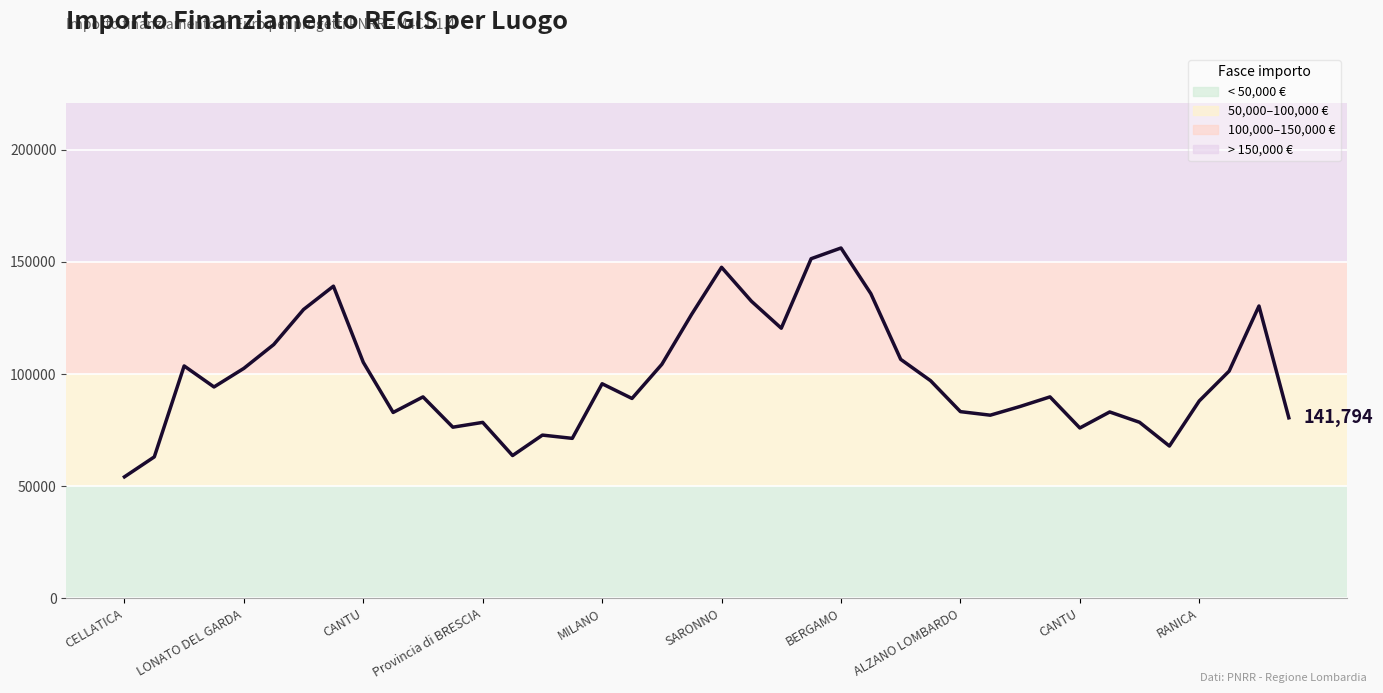

What is the maximum value shown in the chart?

156202.1